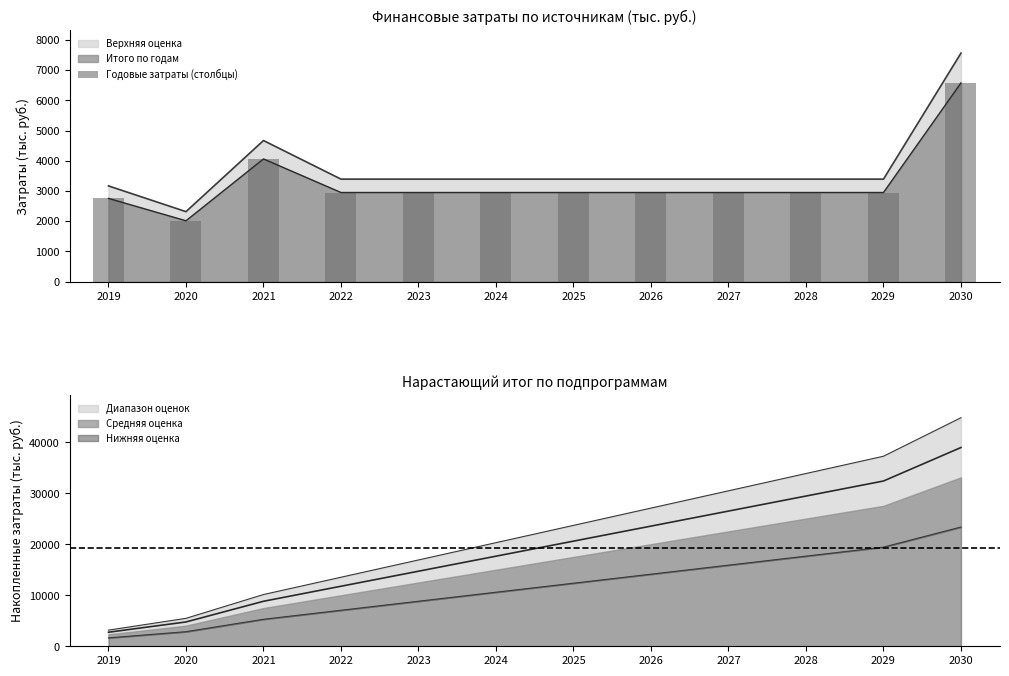

Reading right to left, what are all the values shown in this chart?

2030=6573	2029=2950	2028=2950	2027=2950	2026=2950	2025=2950	2024=2950	2023=2950	2022=2950	2021=4060	2020=2015	2019=2755